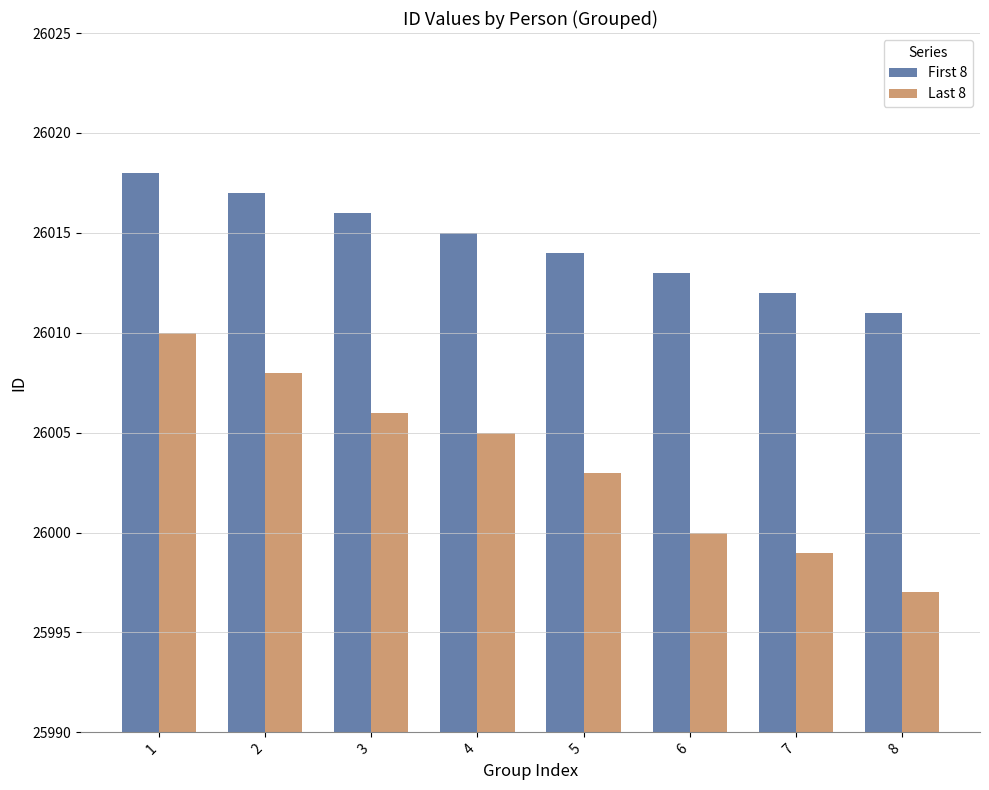

What is the maximum value shown in the chart?

26018